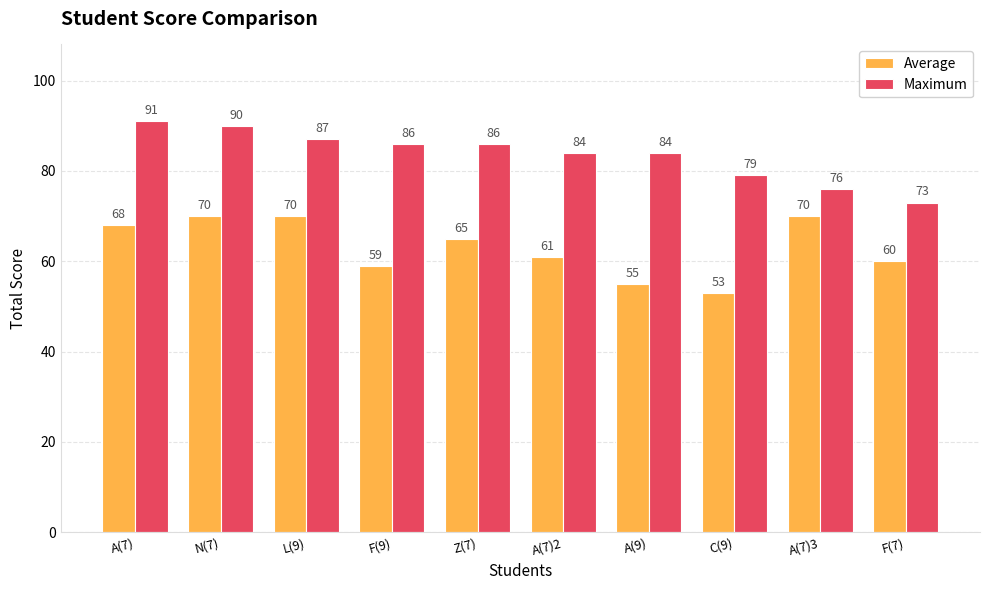

At how many categories does at least one series exceed 71?

10